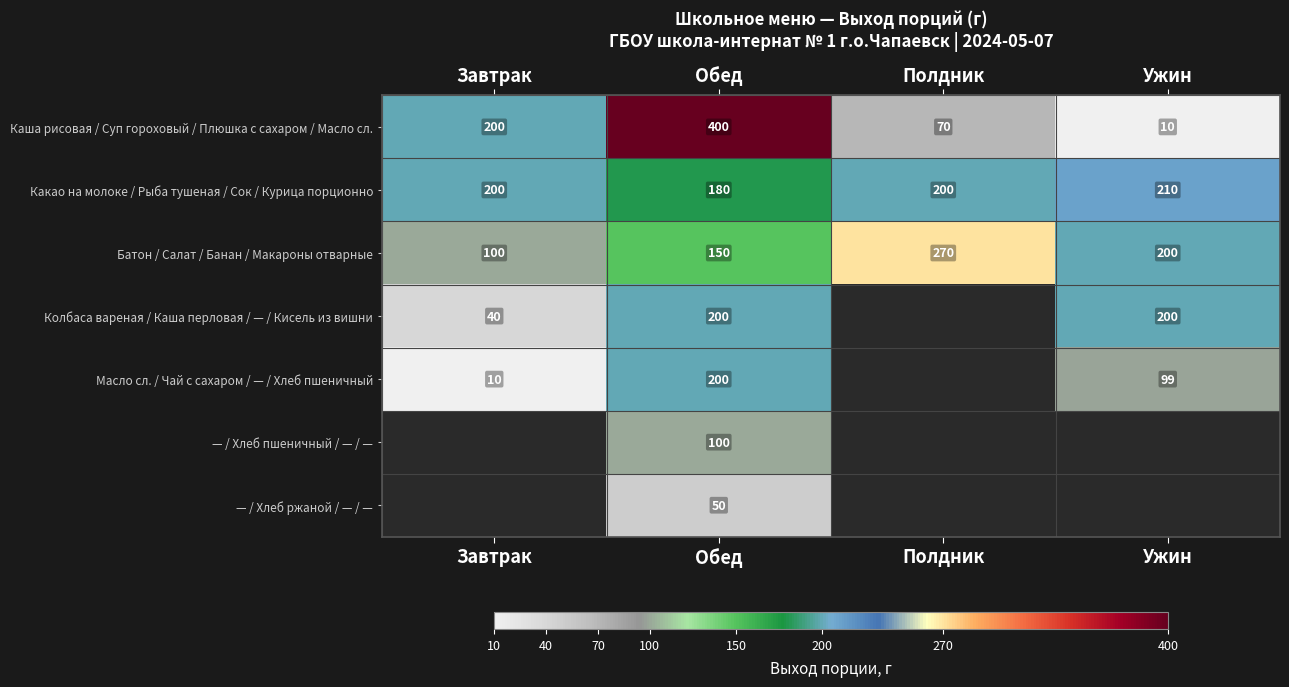

Is it true that Каша рисовая / Суп гороховый / Плюшка с сахаром / Масло сл. equals 73.4 at Завтрак?

False